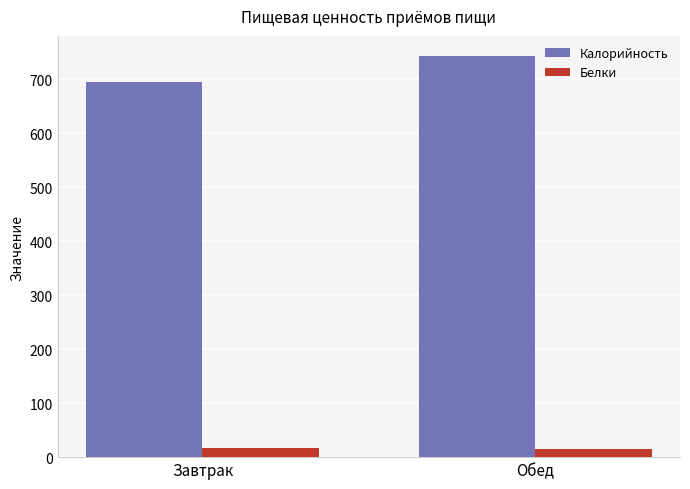

Which series has the widest spread of values?

Калорийность